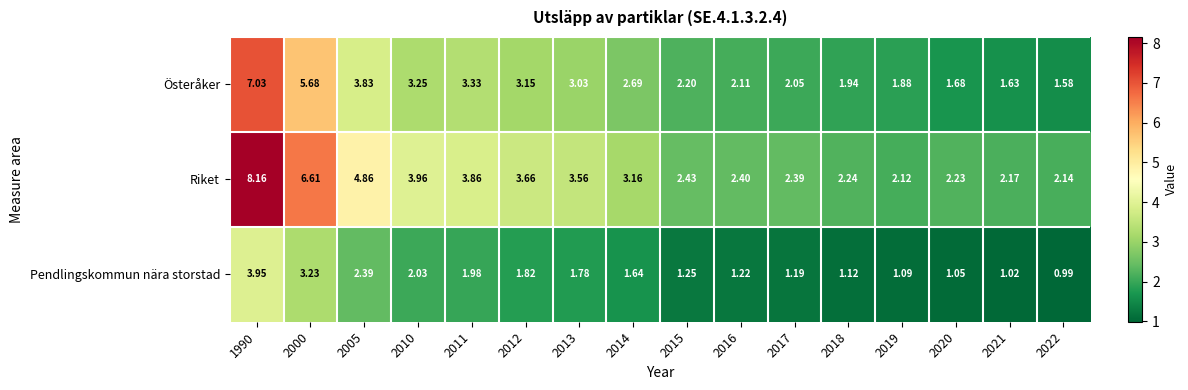

Rank the series by their average value, from lowest to highest.

Pendlingskommun nära storstad, Österåker, Riket